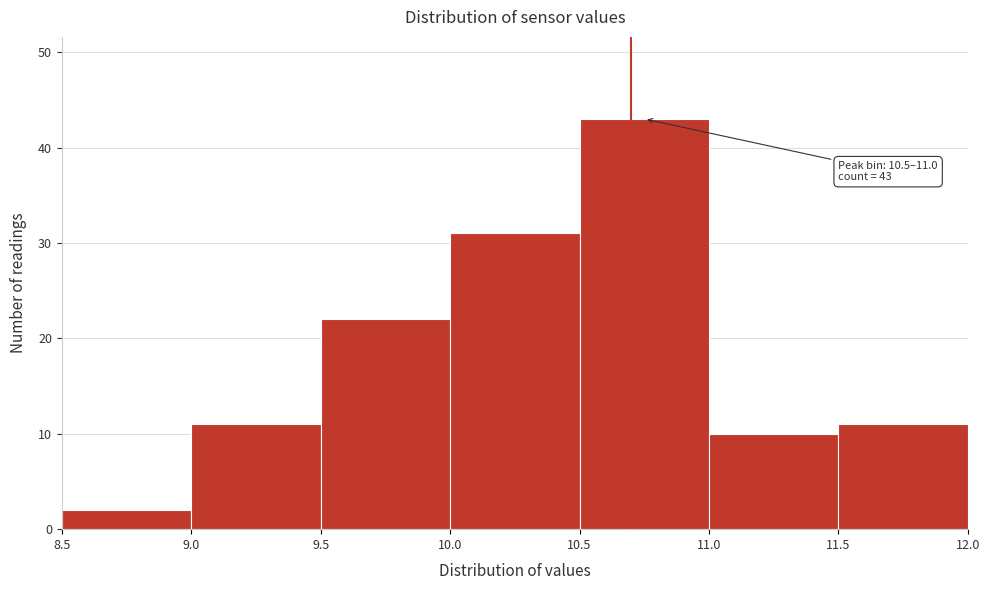

Which range on the x-axis has the tallest bar?

10.5 to 11.0